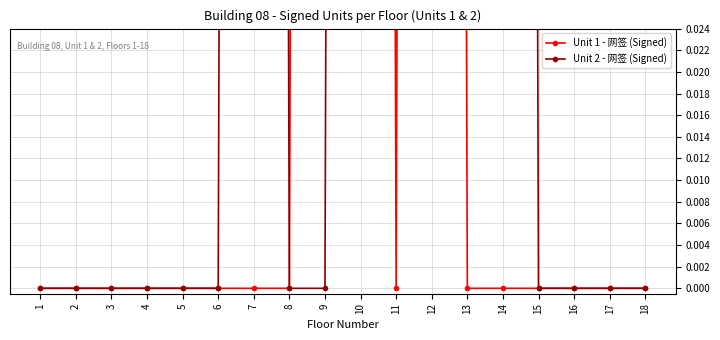

Between 8 and 13, which series saw the biggest shift?

Unit 2 - 网签 (Signed)